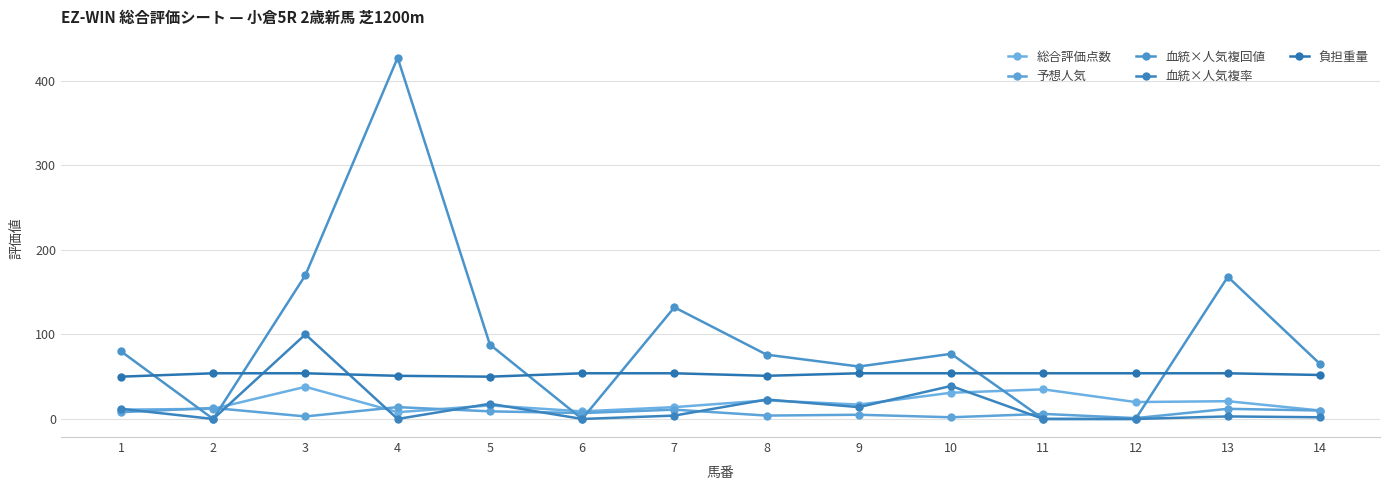

Is this an area chart (filled region under the line)?

No